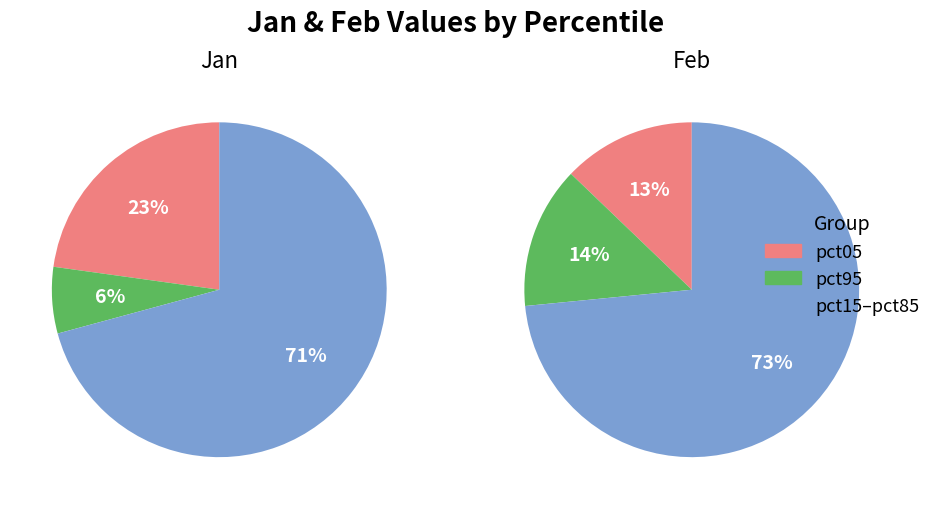

To the nearest percent, what percentage of the pie is 9?

6%